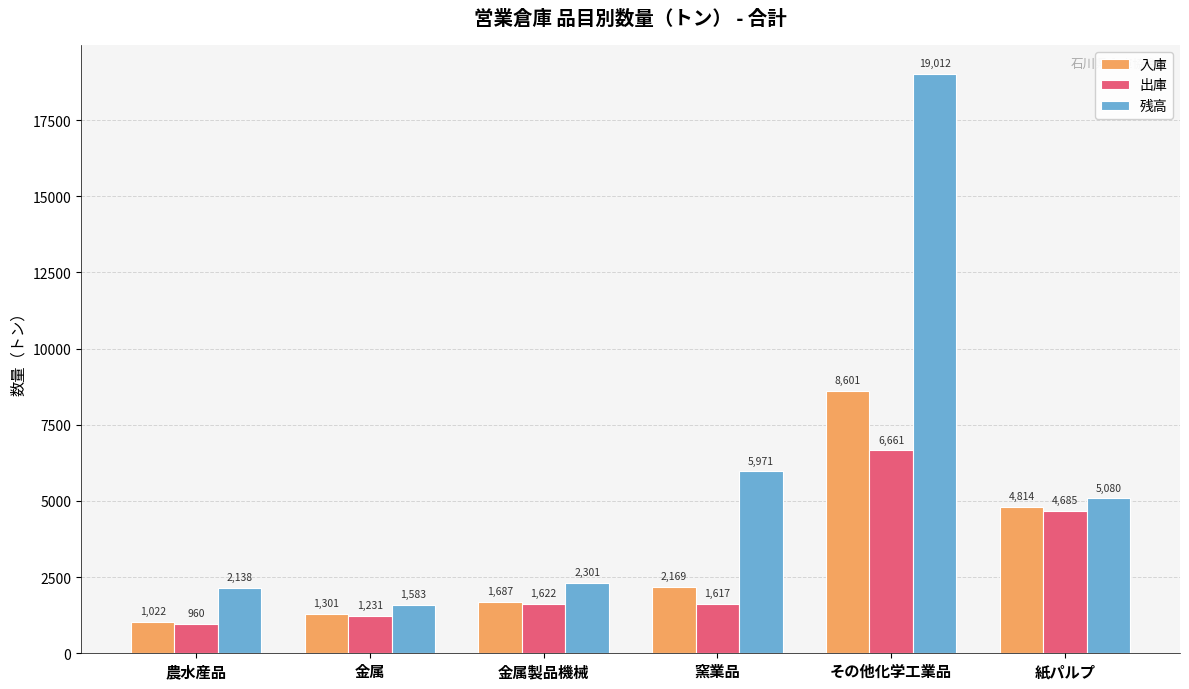

What is the spread (max minus min) of values at 紙パルプ?

395.0